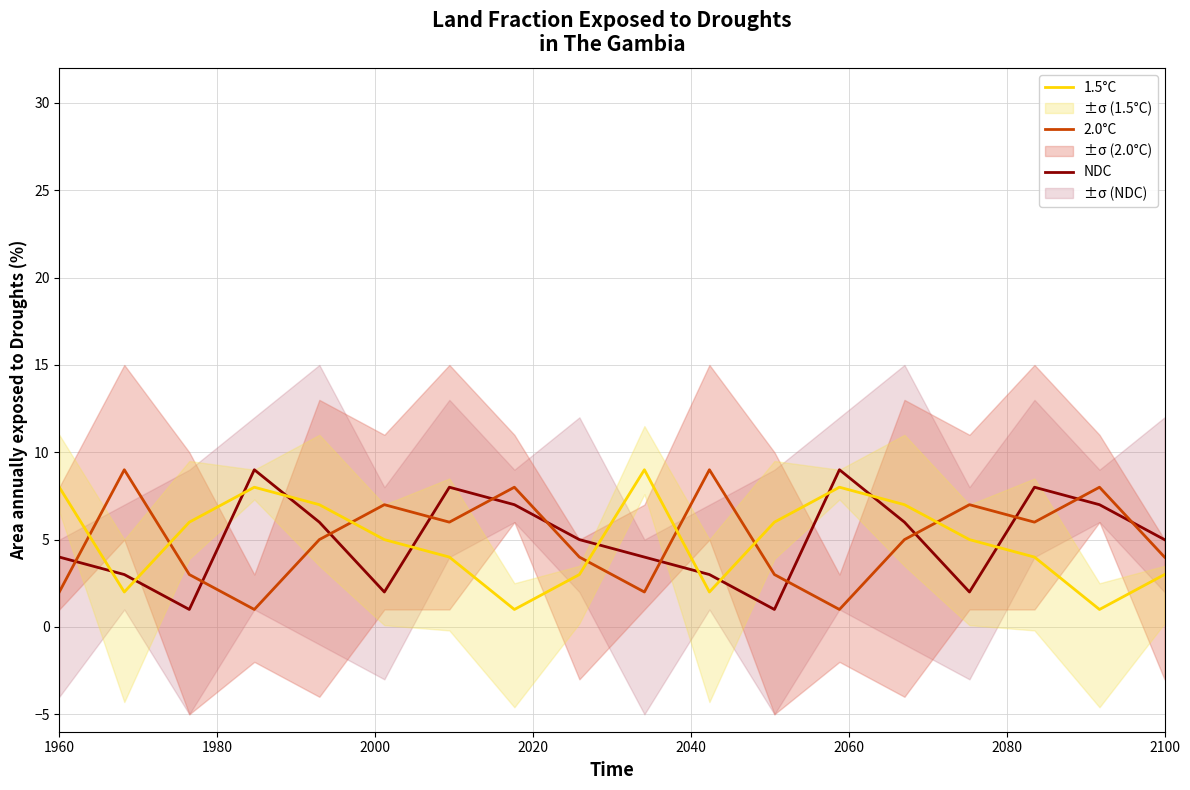

What is the sum of all NDC values?

90